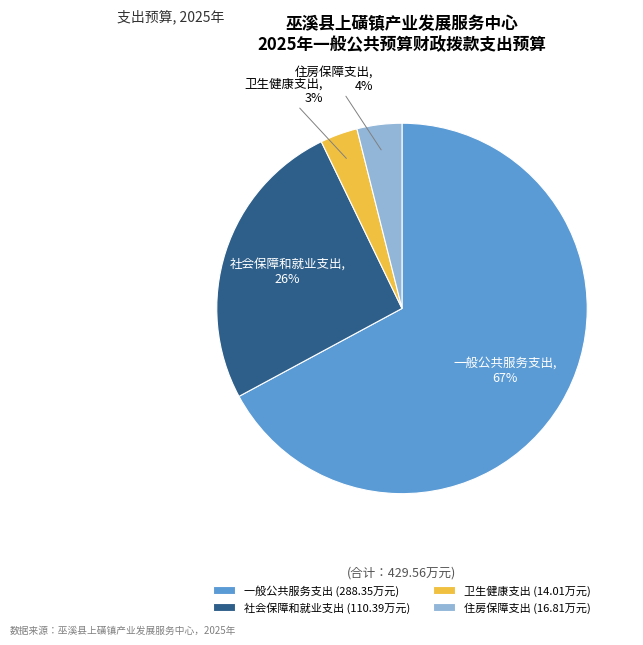

What is the smallest slice in the pie chart?

卫生健康支出